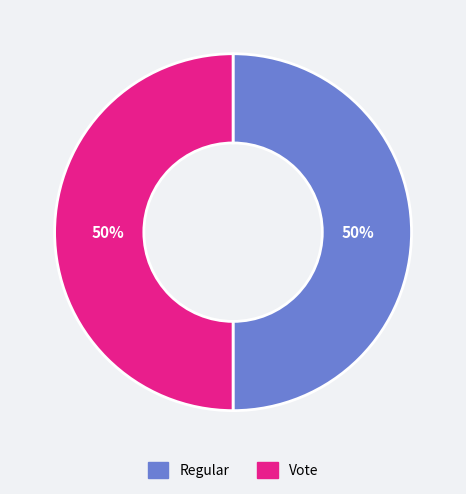

True or false: Regular accounts for 50% of the total.

True